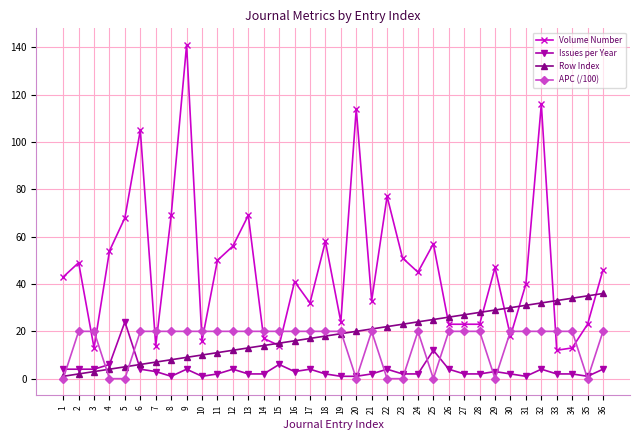

How many lines are shown in the chart?

4